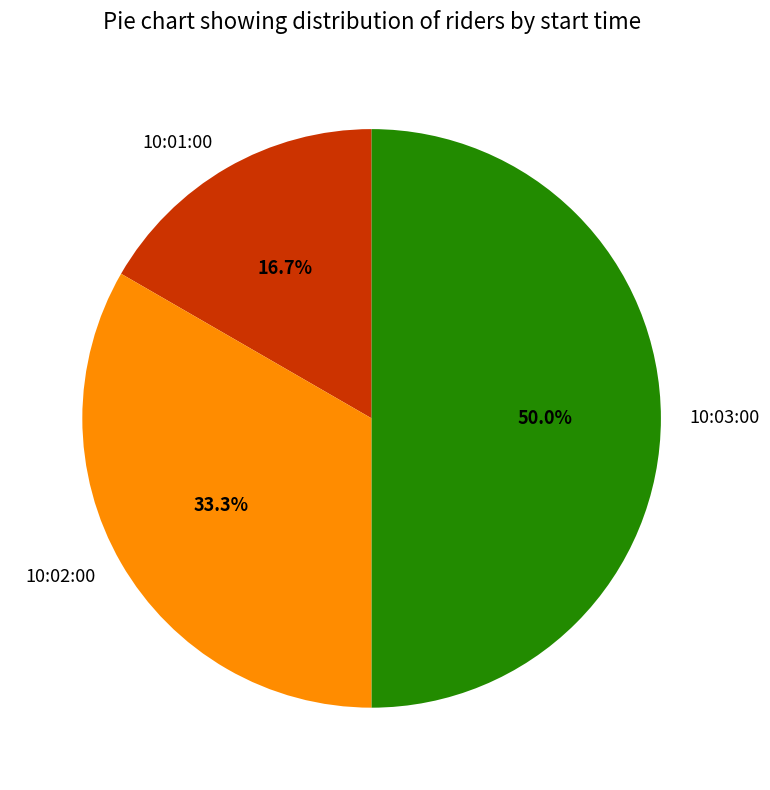

What is the ratio of the value at 10:02:00 to the value at 10:03:00?

0.7